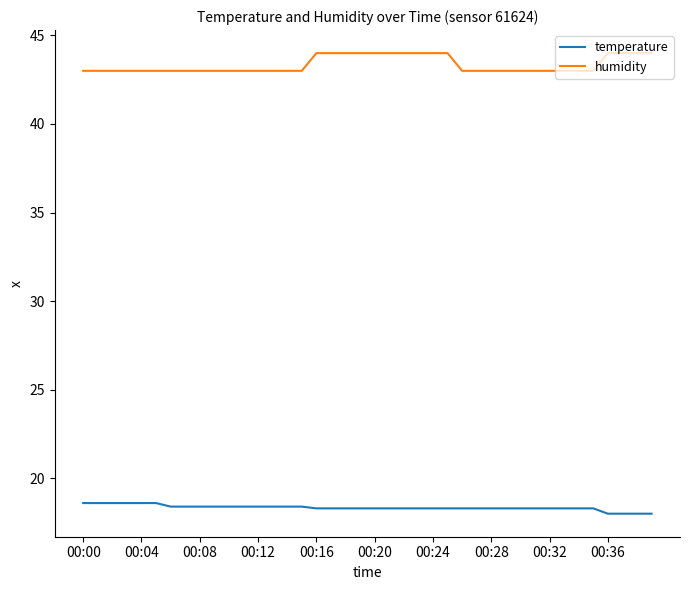

Which series has the widest spread of values?

humidity